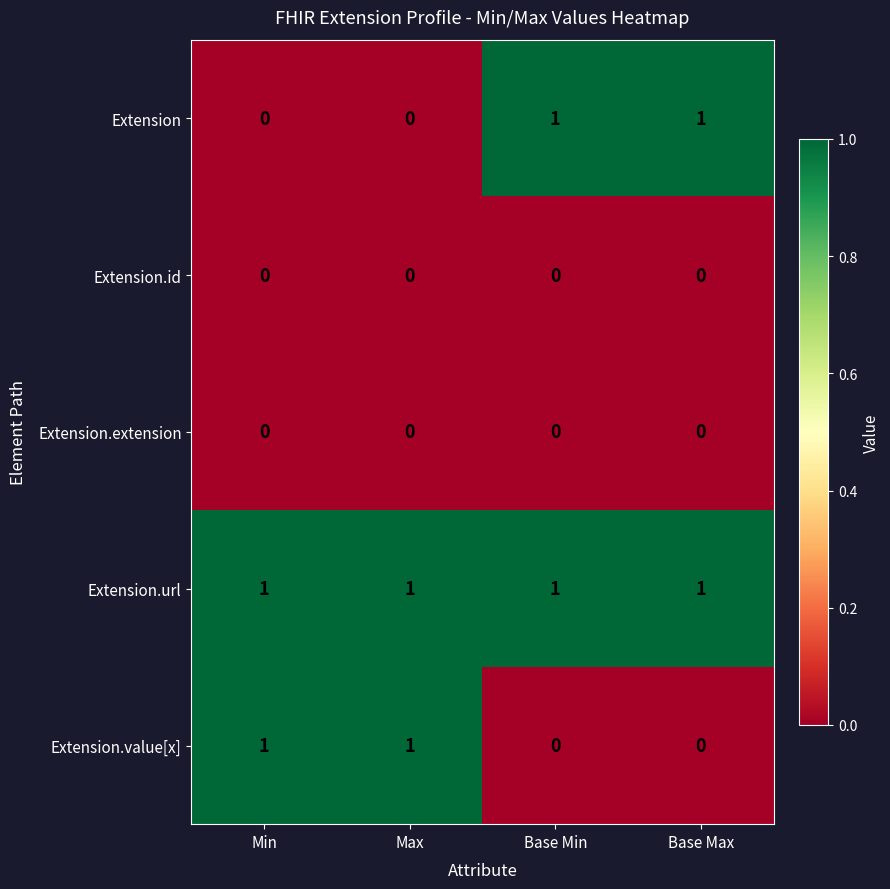

Which series has the largest total across all categories?

Extension.url